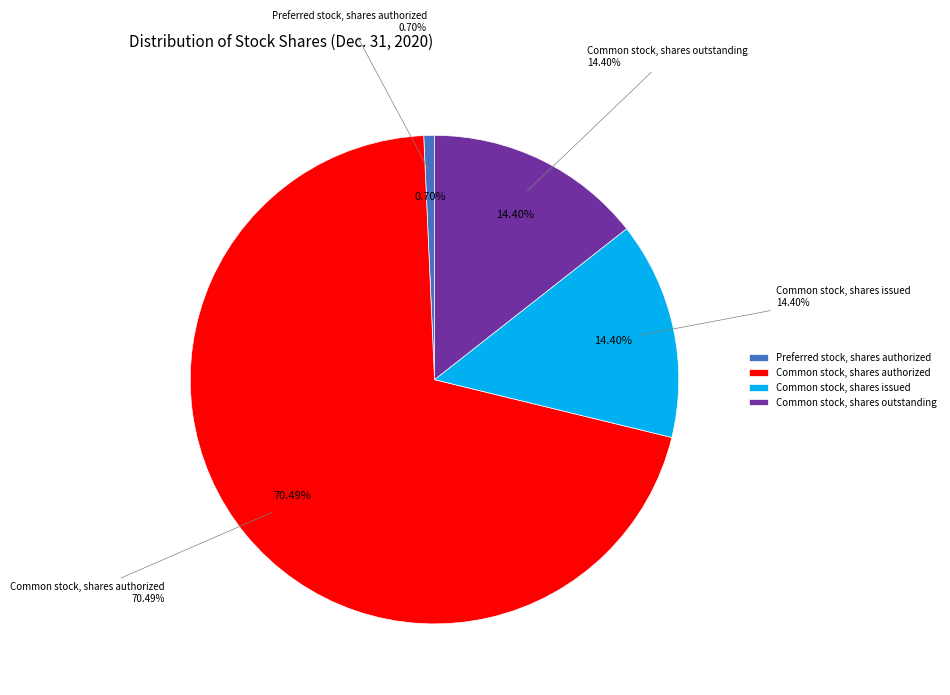

Which has a higher value, Common stock, shares authorized or Common stock, shares issued?

Common stock, shares authorized